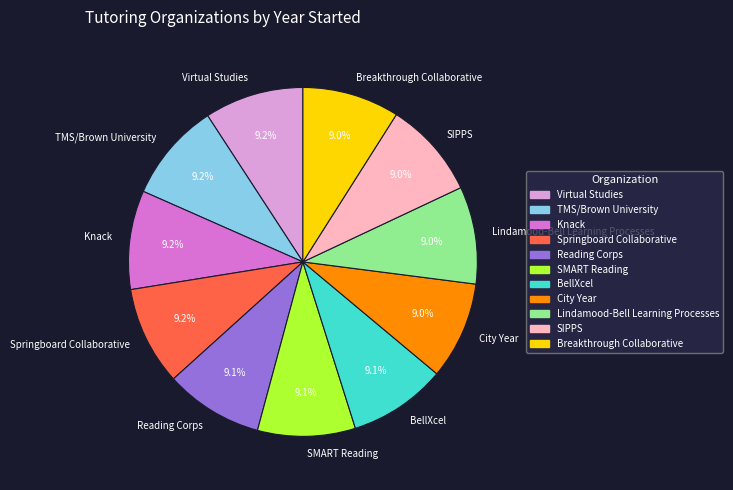

To the nearest percent, what is the average slice percentage?

9%